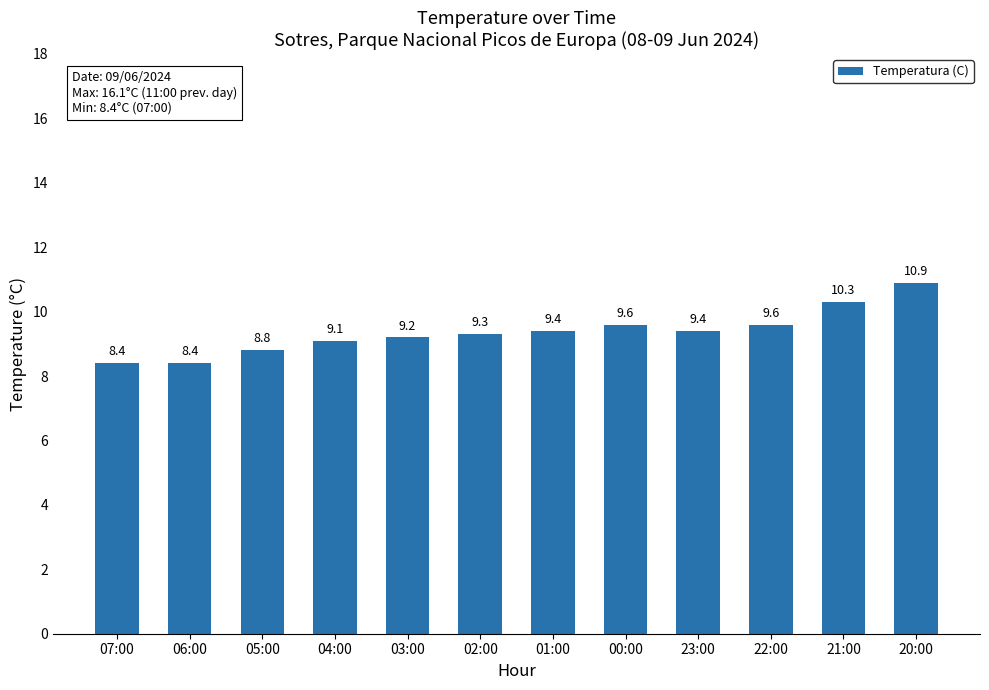

What is the maximum value shown in the chart?

10.9